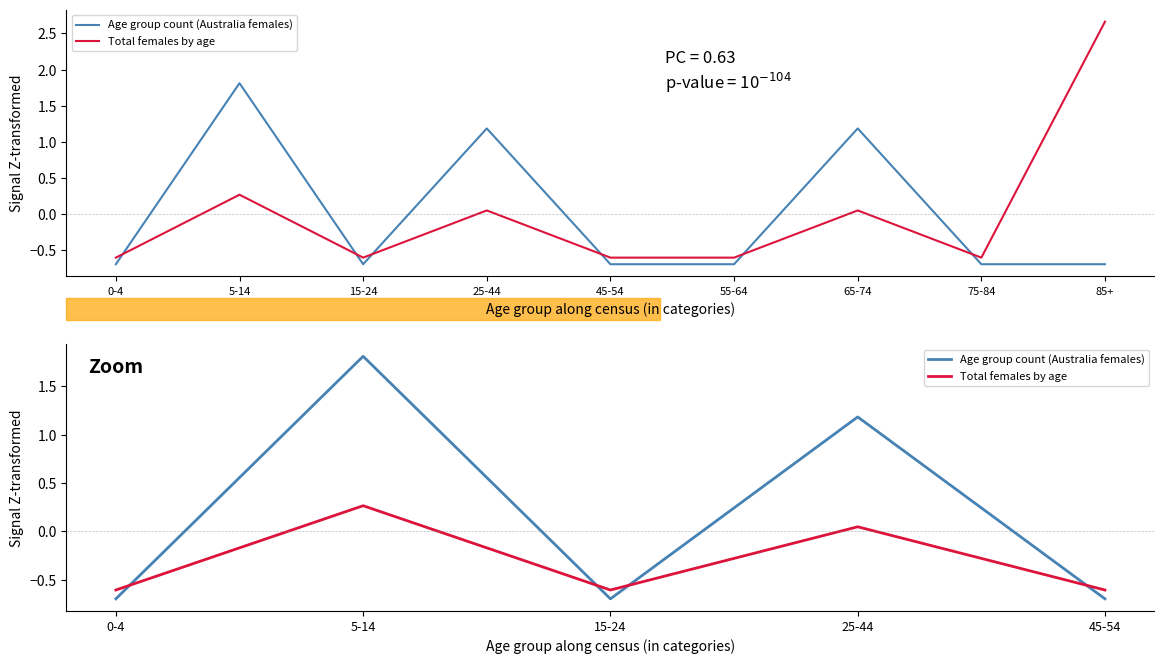

Where does the Age group count (Australia females) series first go above 0?

5-14